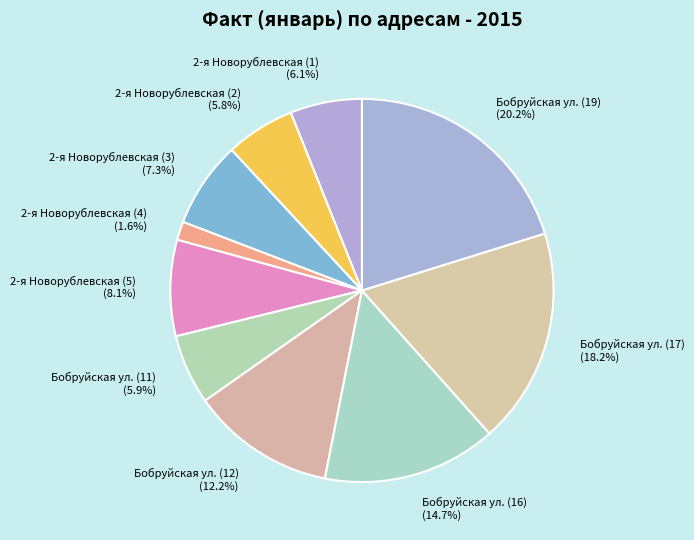

Which category has the smallest portion of the pie?

2-я Новорублевская (4)